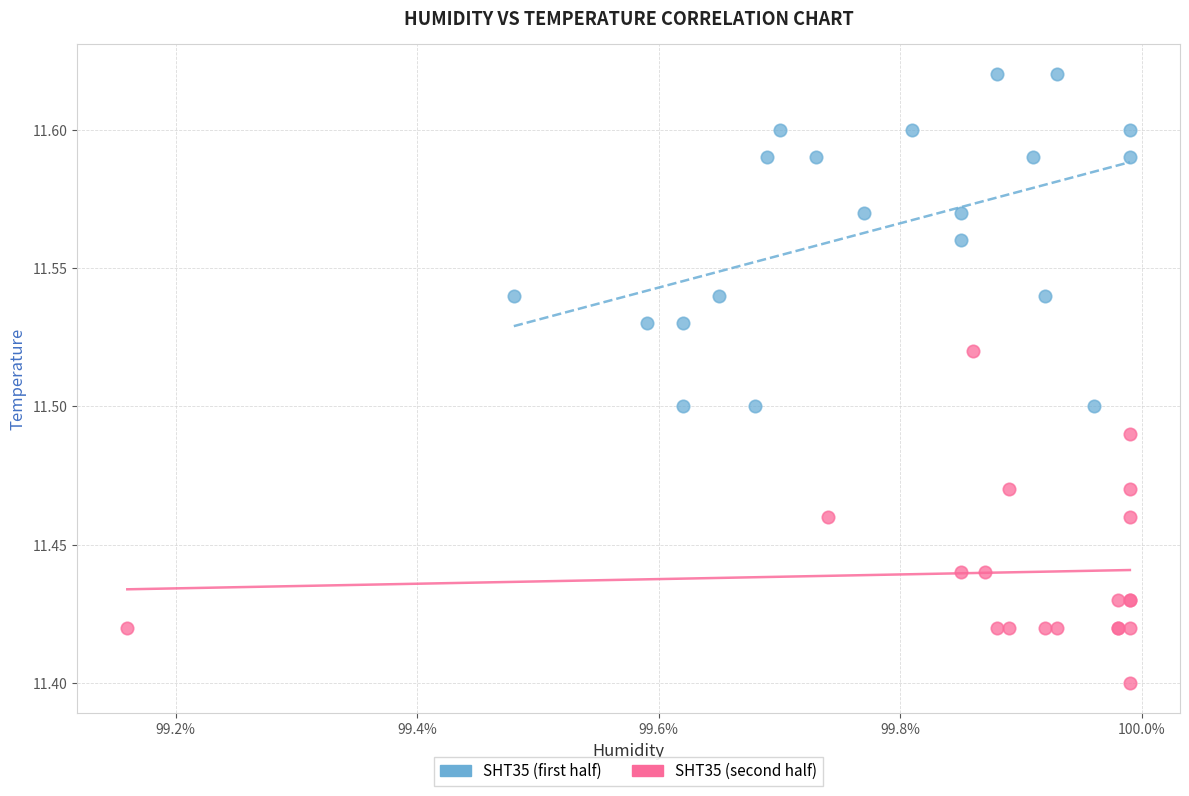

Which series contains the lowest Y value?

SHT35 (second half)